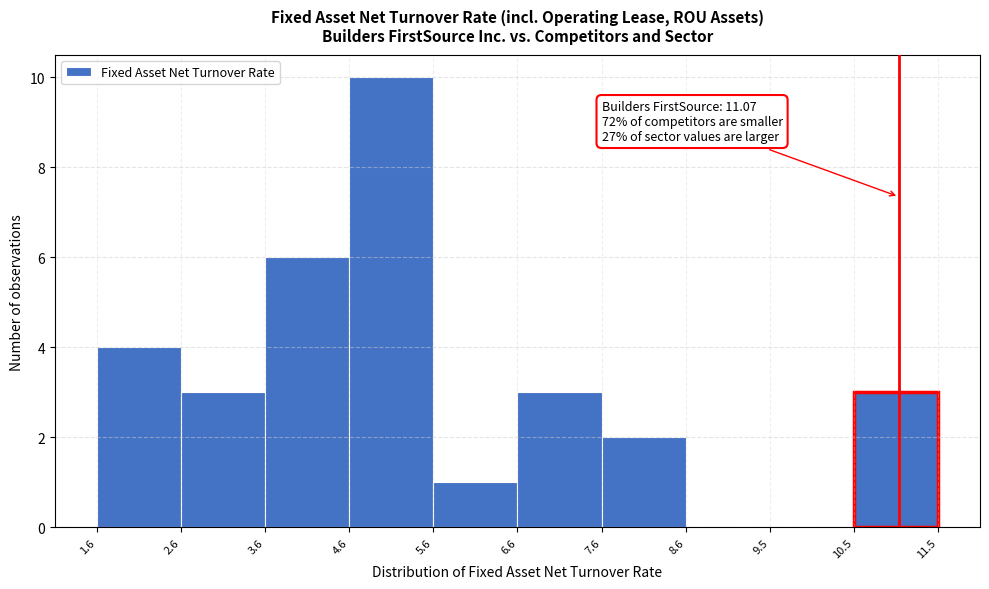

Over which range of the x-axis is the bar tallest?

4.6 to 5.6